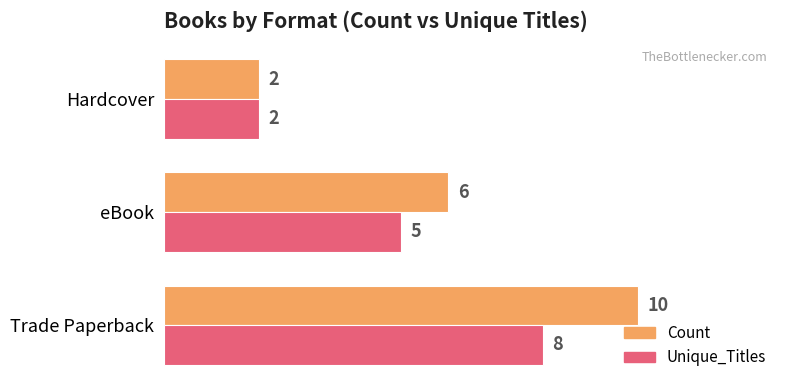

Which series has the largest total across all categories?

Count